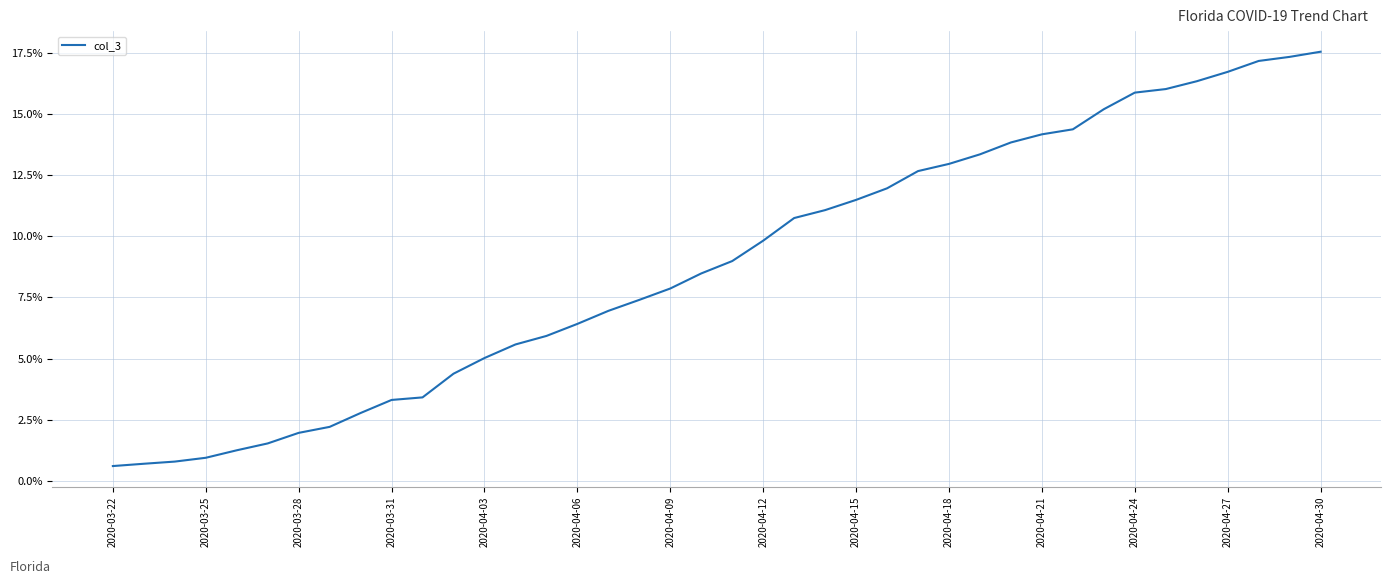

Reading right to left, extract all data points from this chart.

0.2	0.2	0.2	0.2	0.2	0.2	0.2	0.2	0.1	0.1	0.1	0.1	0.1	0.1	0.1	0.1	0.1	0.1	0.1	0.1	0.1	0.1	0.1	0.1	0.1	0.1	0.1	0.1	0.0	0.0	0.0	0.0	0.0	0.0	0.0	0.0	0.0	0.0	0.0	0.0